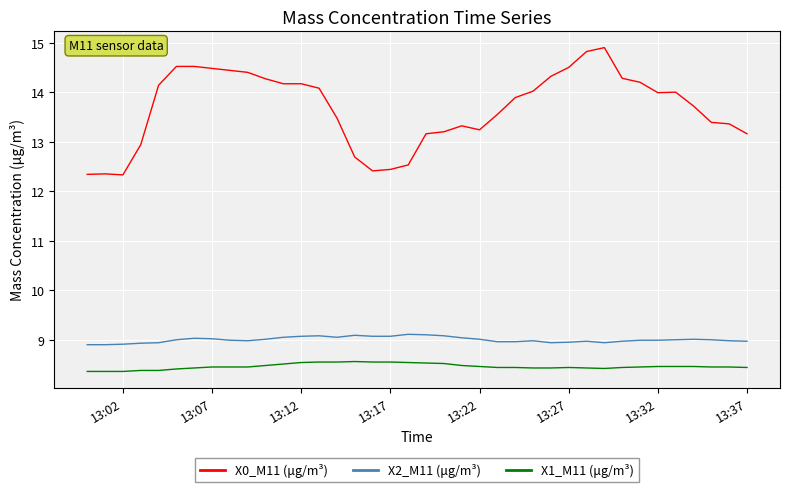

What is the minimum value shown in the chart?

8.4